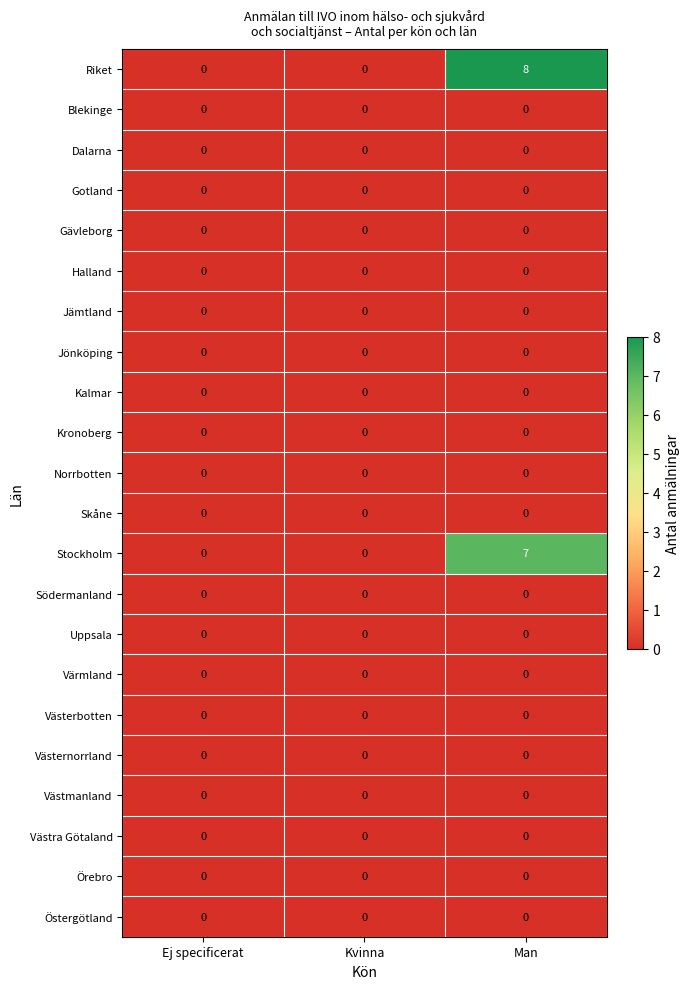

Between Kvinna and Man, which series saw the biggest shift?

Riket